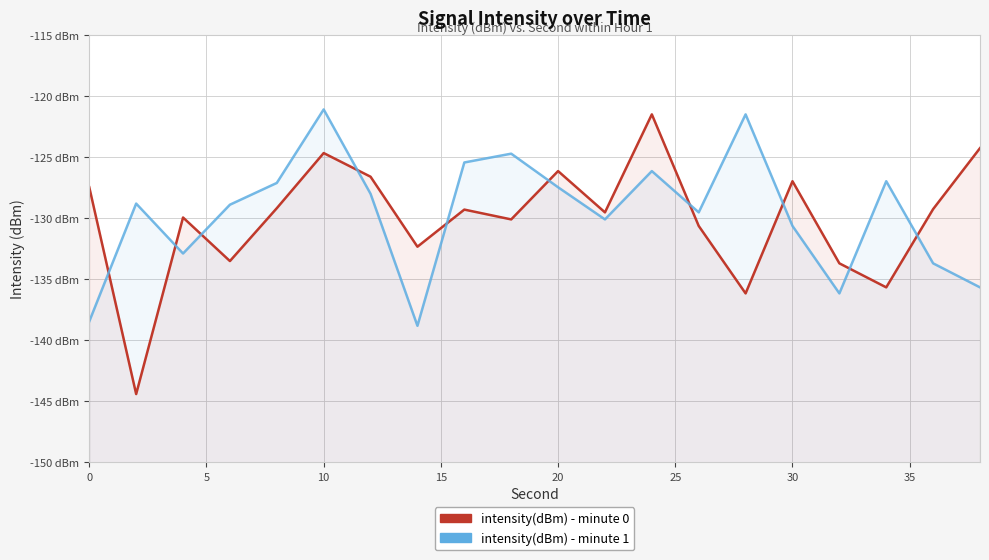

What is the sum of all intensity(dBm) - minute 1 values?

-2591.7